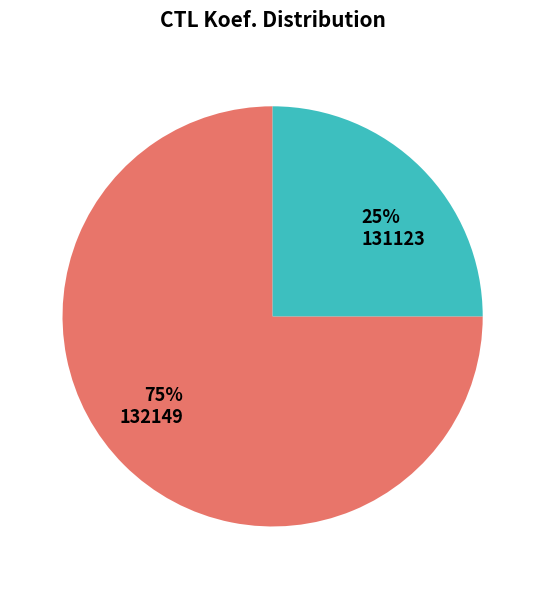

Approximately how many times larger is the value at 132149 compared to 131123?

3.0